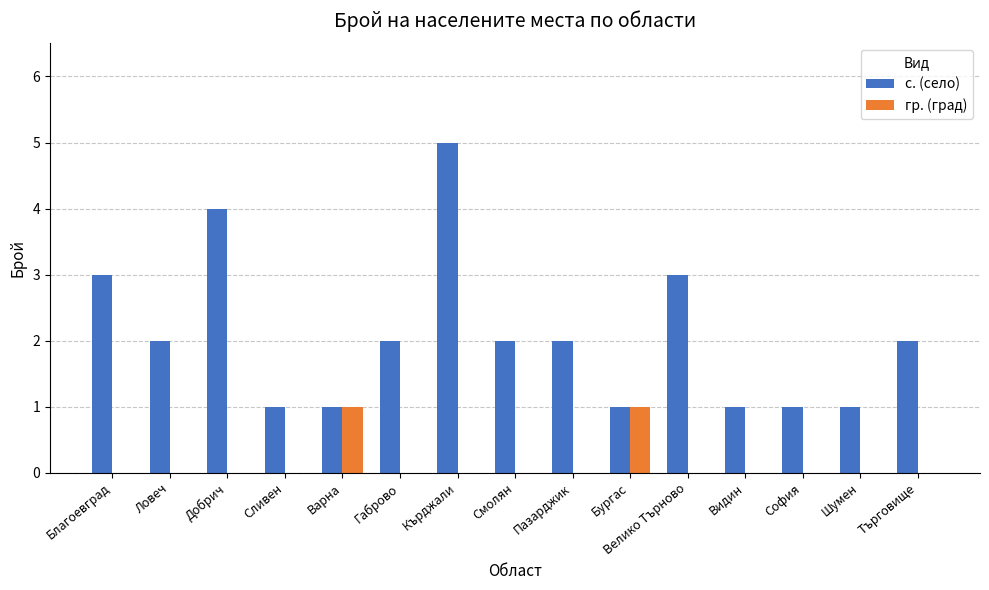

What is the difference between the с. (село) values at Благоевград and Смолян?

1